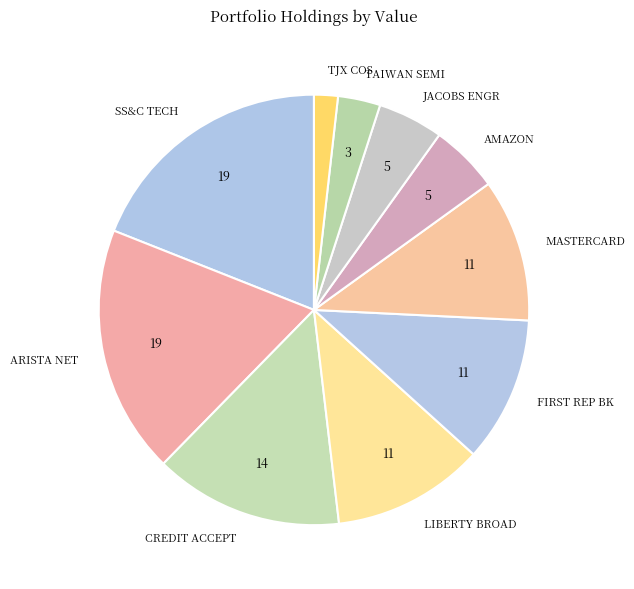

The CREDIT ACCEPT slice represents 3% of the pie. True or false?

False